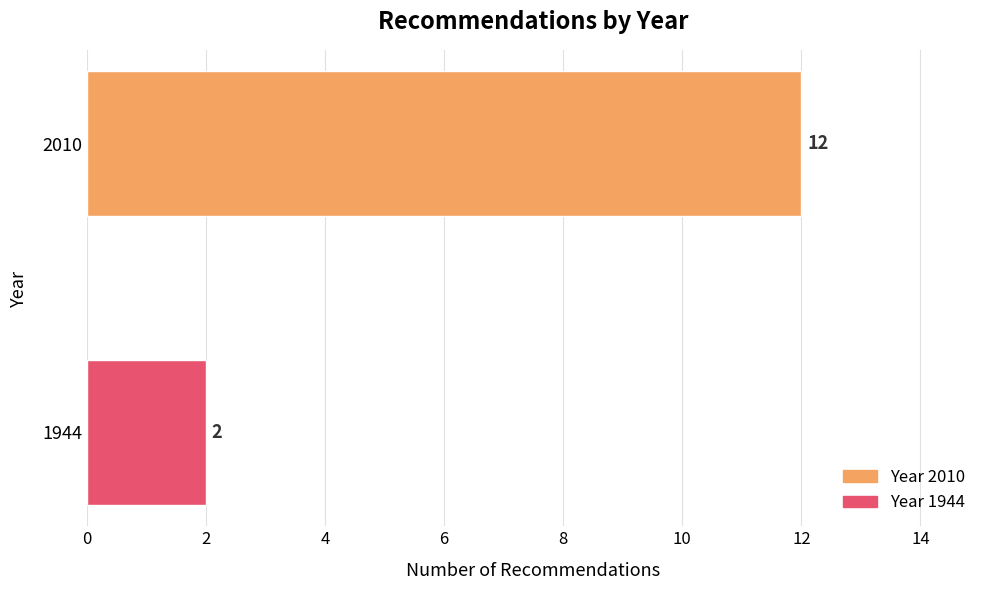

True or false: the data shows 3 at 2010.

False